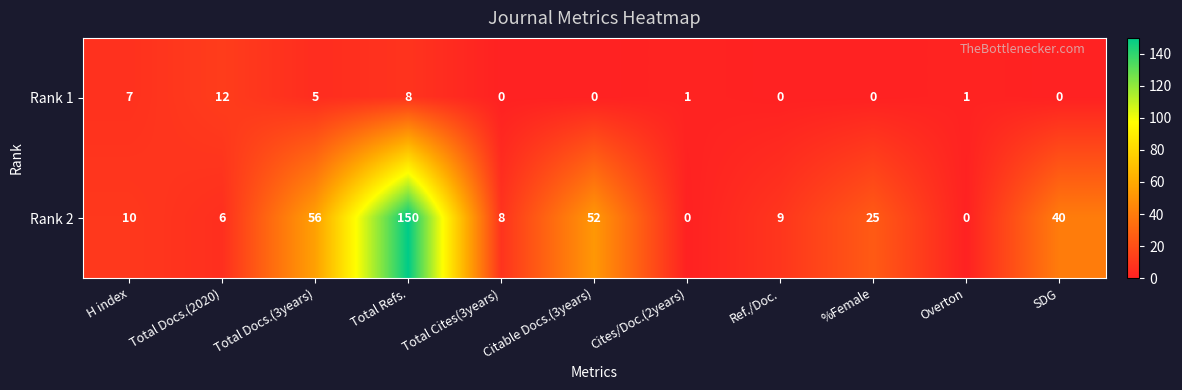

Between Total Docs.(3years) and Cites/Doc.(2years), which series saw the biggest shift?

Rank 2